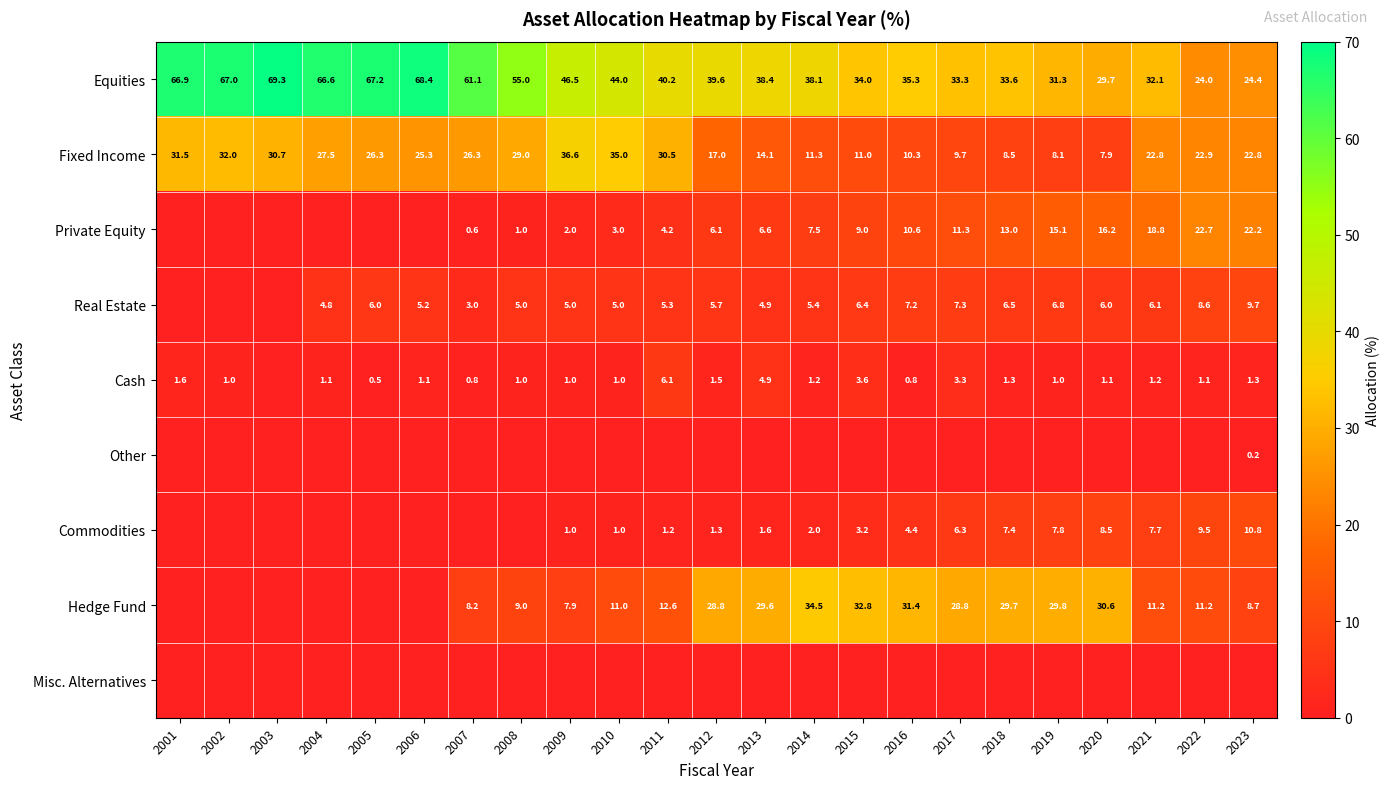

Is the value of Fixed Income at 2019 greater than the value of Hedge Fund at 2014?

No